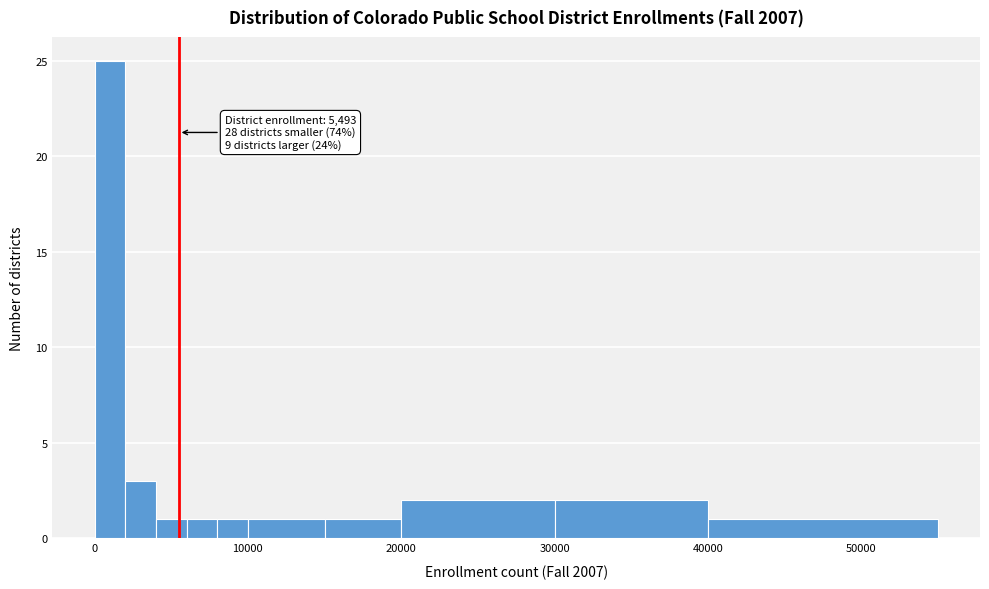

Around what value on the x-axis is the tallest bar? Give the approximate position of its centre, as read against the axis.

1000